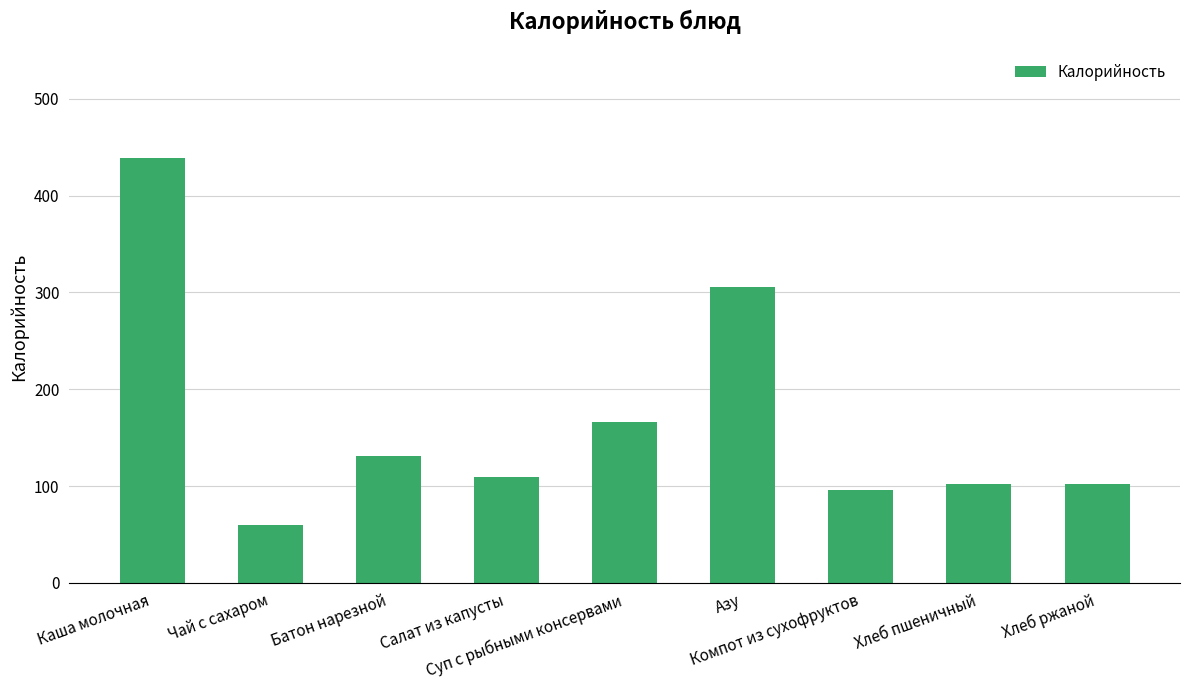

How many data points does each series have?

9